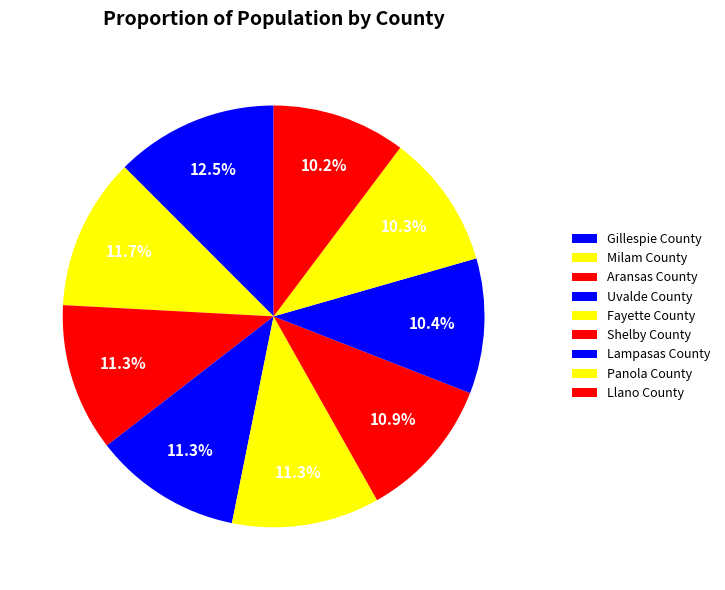

To the nearest percent, what is the difference between the largest and smallest slice percentages?

2%